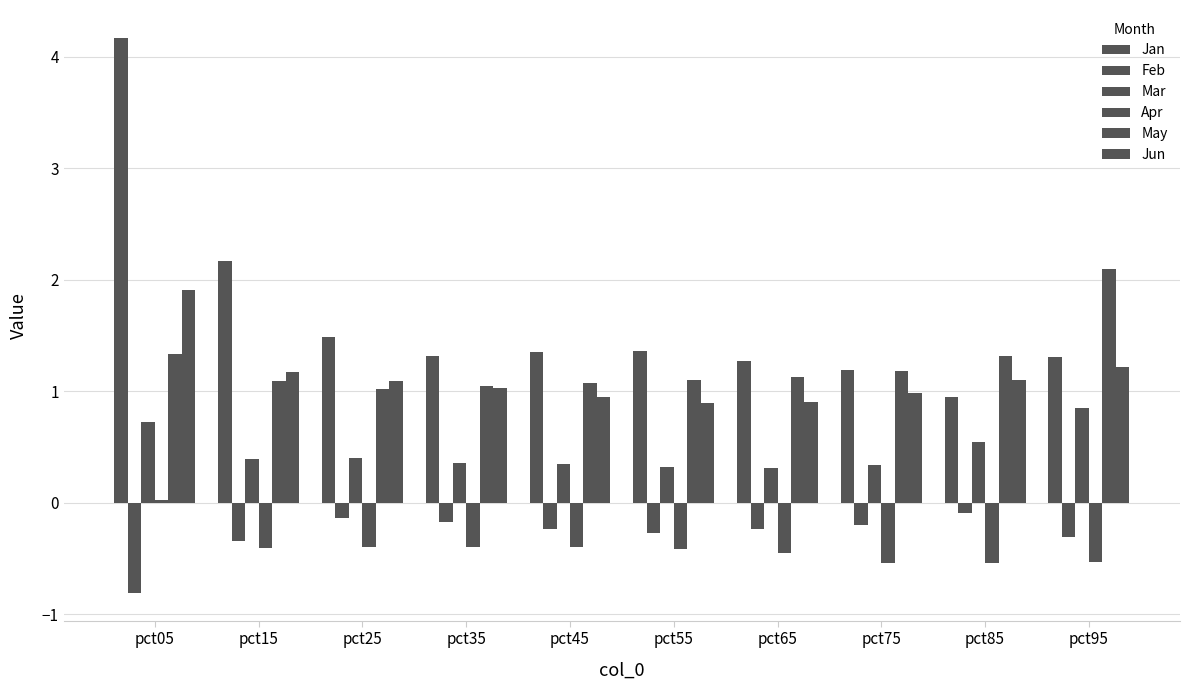

The value of Mar at pct35 is 0.4. True or false?

True